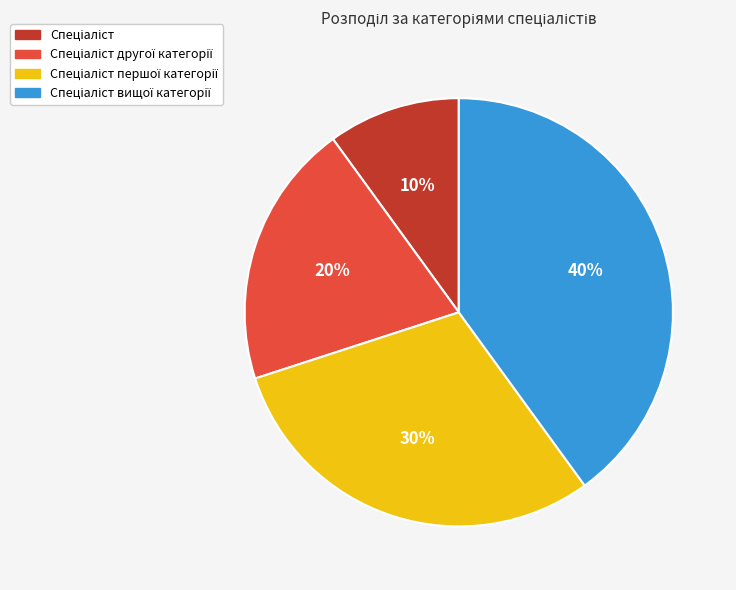

To the nearest percent, what is the difference between the largest and smallest slice percentages?

30%